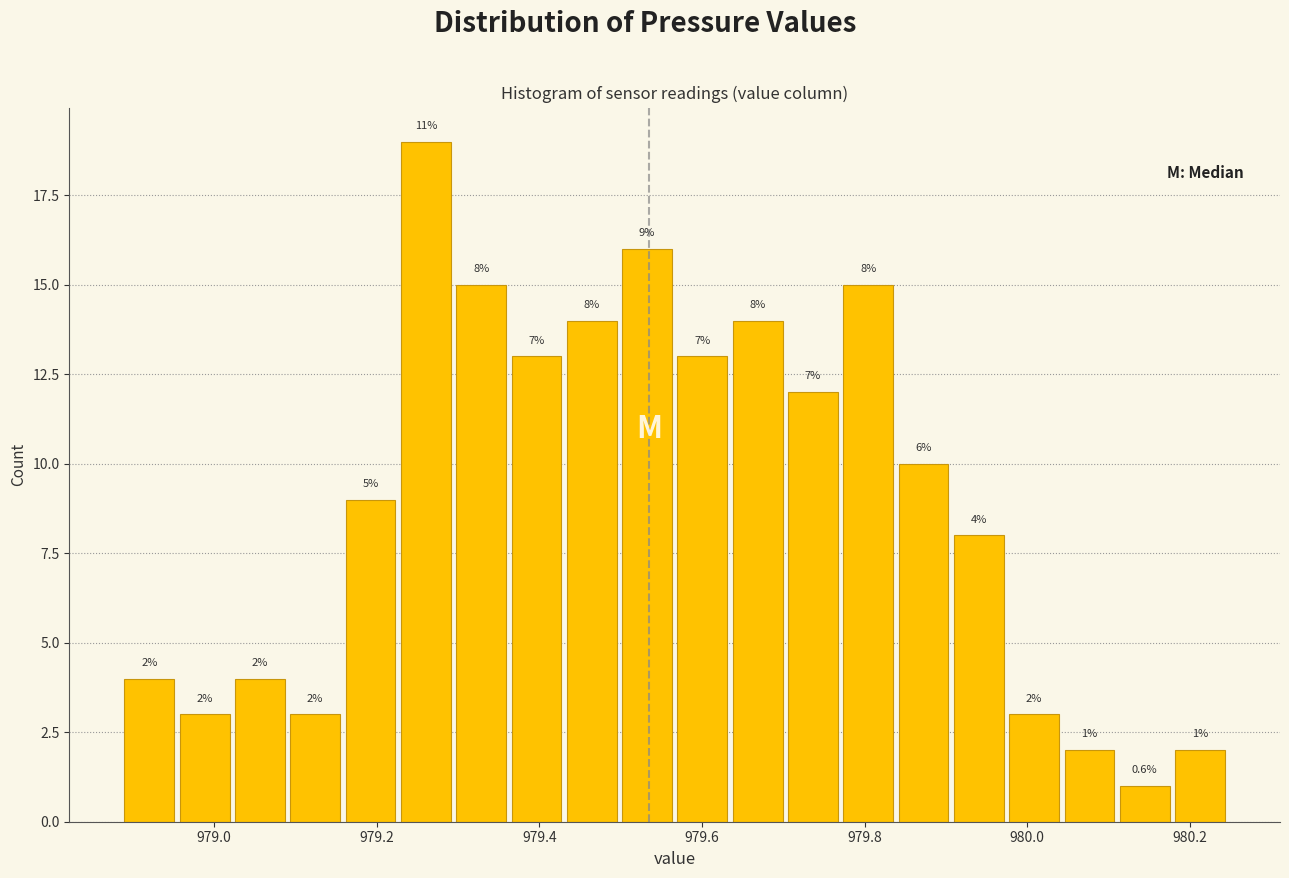

Around what value on the x-axis is the tallest bar? Give the approximate position of its centre, as read against the axis.

979.26